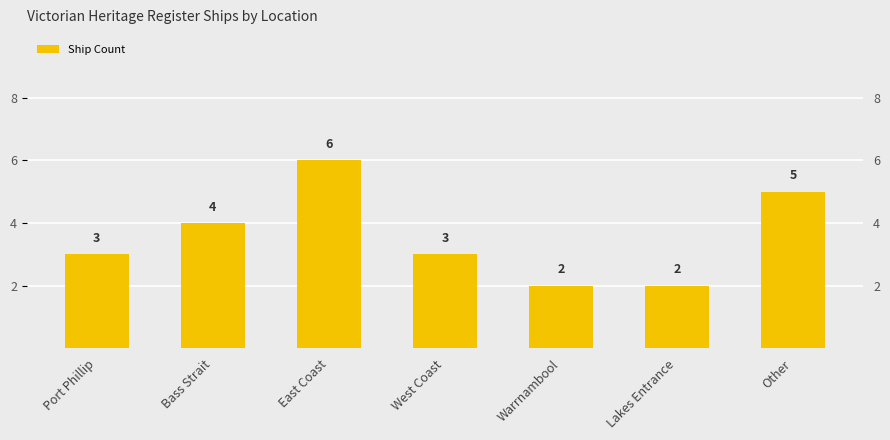

Which label corresponds to the largest value in the chart?

East Coast